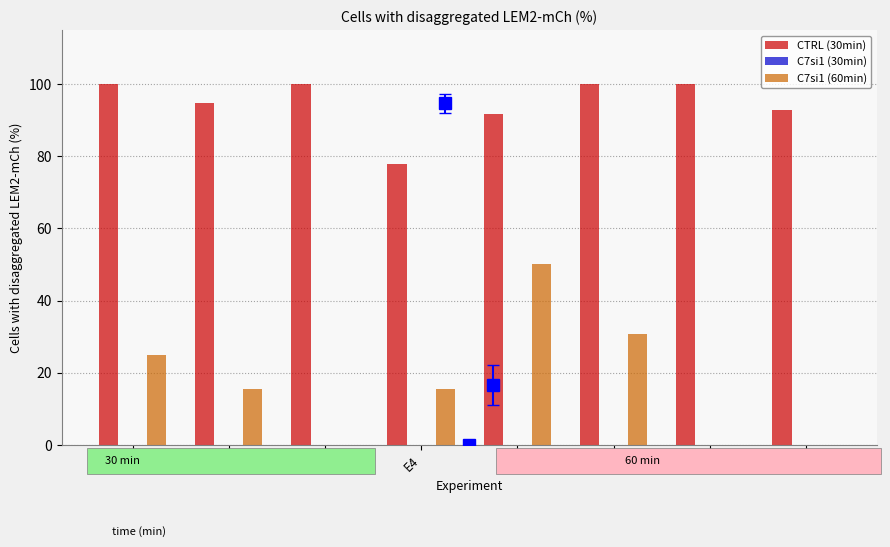

How many data points does each series have?

8